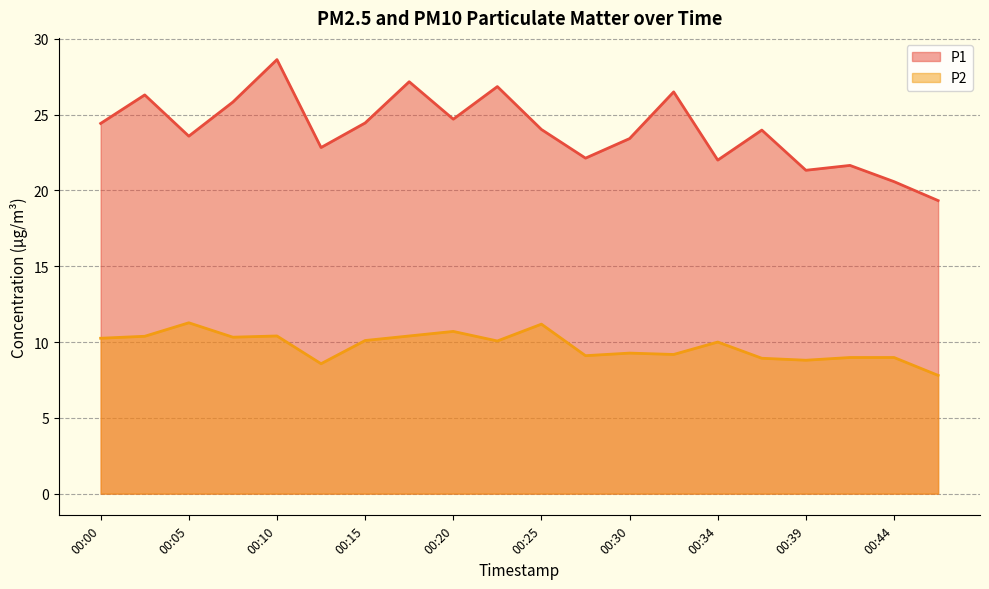

In P1, how many points are higher than both neighbors (excluding endpoints)?

7